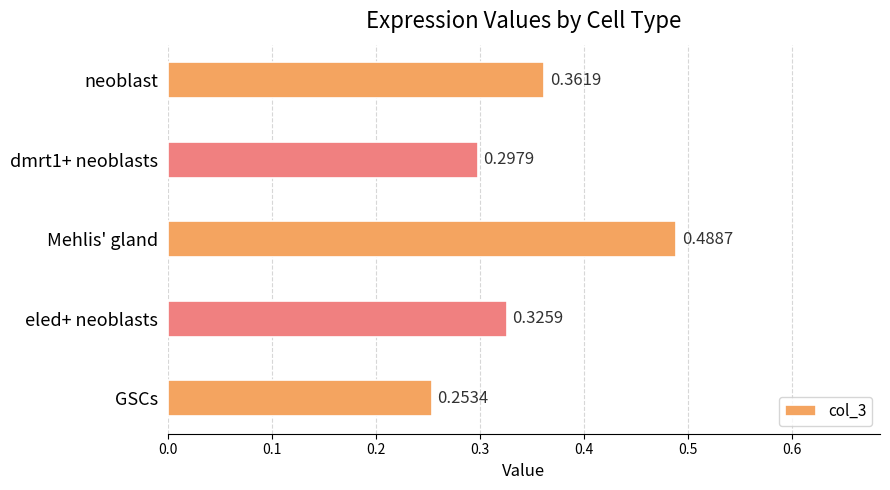

What is the sum of the values at GSCs and neoblast?

0.6